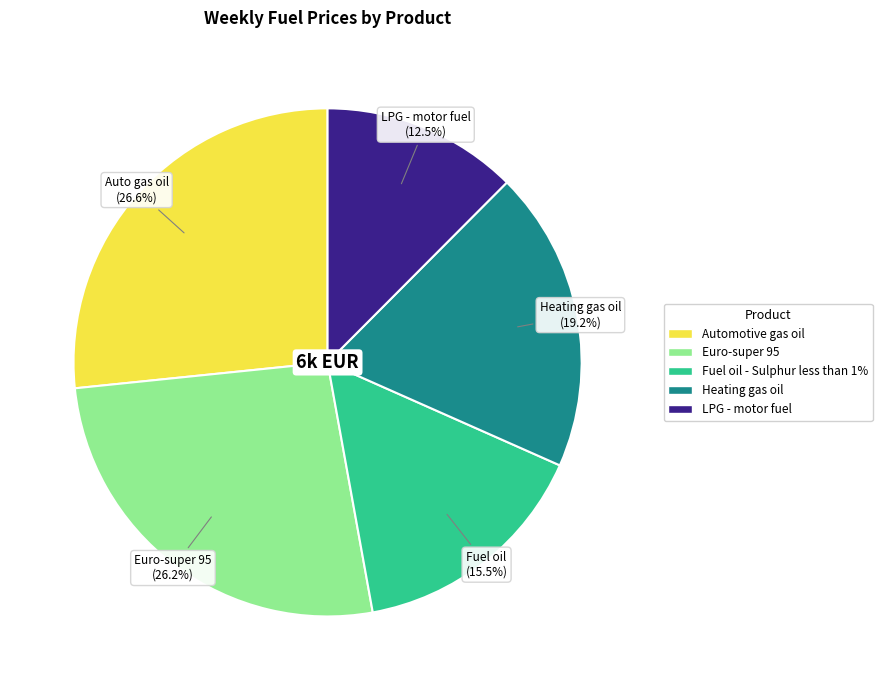

What is the smallest slice in the pie chart?

LPG - motor fuel